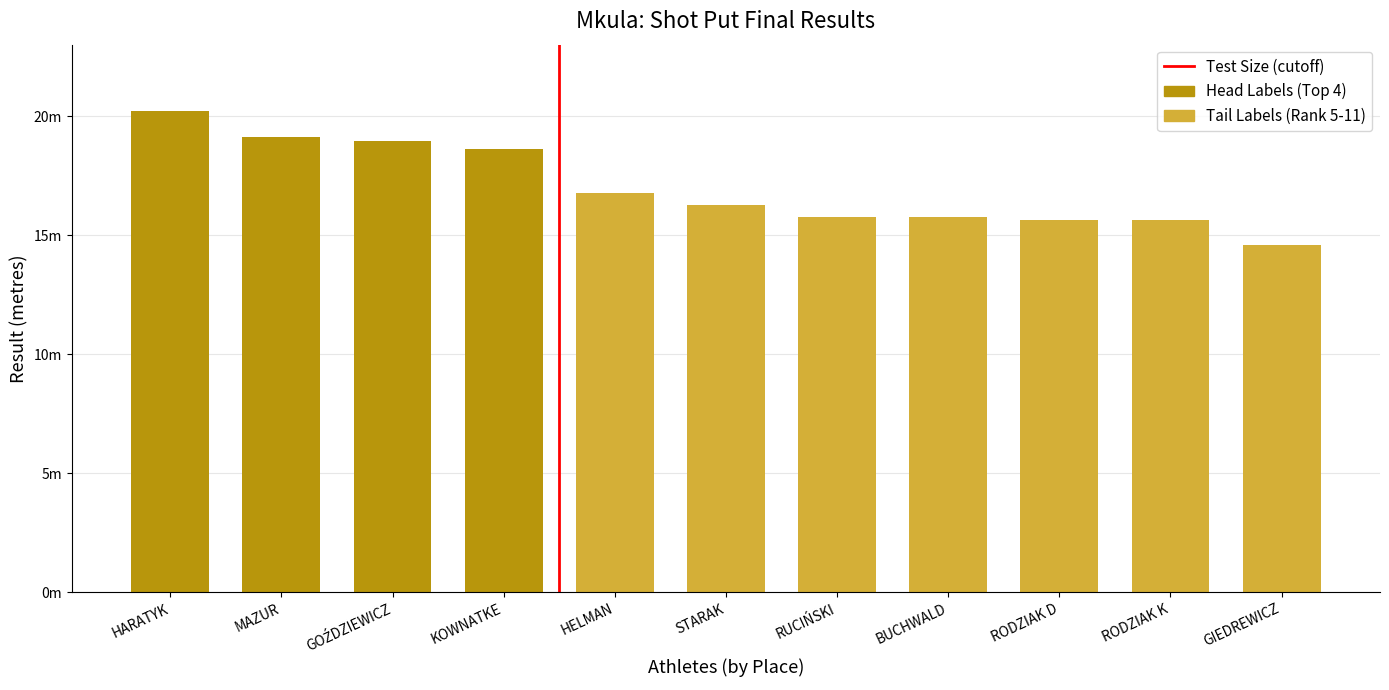

Which series changed the most between 1 and 9?

Head Labels